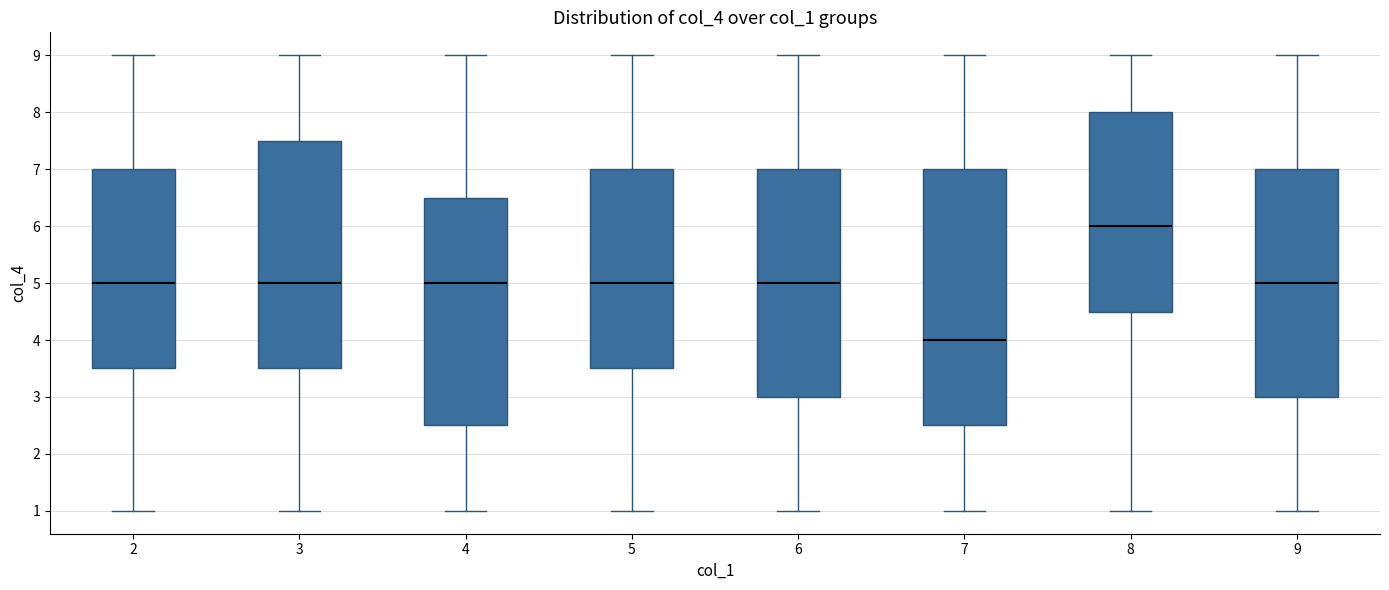

Where is the upper edge of the box at x = 4 on the y-axis? The values are not printed on the chart, so give them approximately, as read against the axis.

6.5